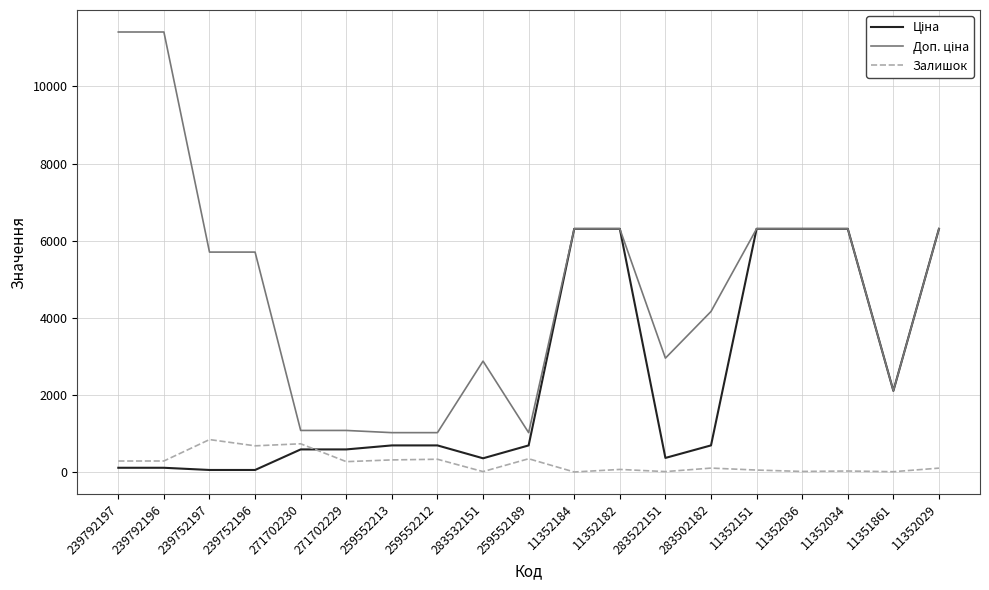

What is the average value of the Залишок series?

239.5